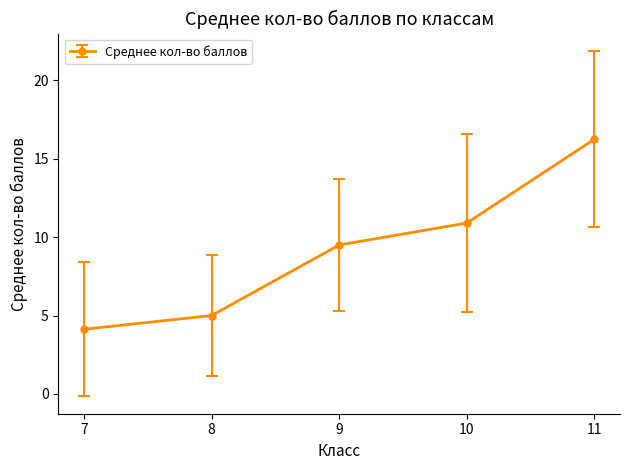

List the labels in order of value, smallest first.

7, 8, 9, 10, 11